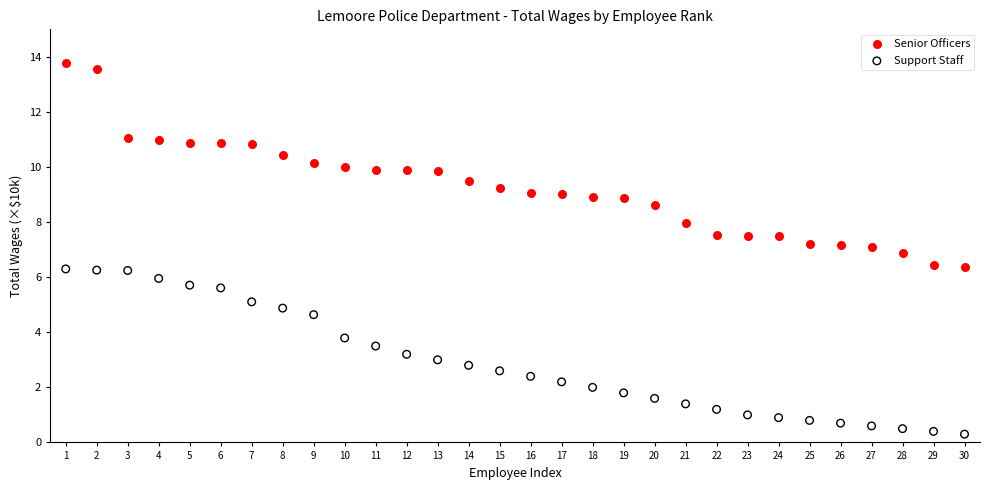

What is the X range (max minus min) for the scatter plot?

29.0